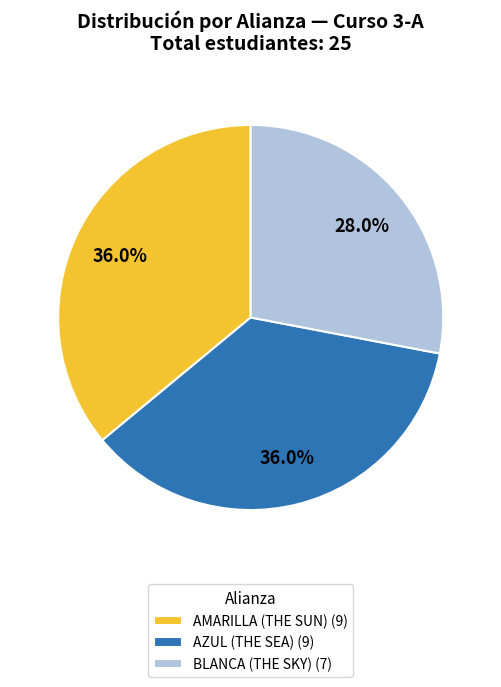

Is AMARILLA (THE SUN) the majority of the pie?

No